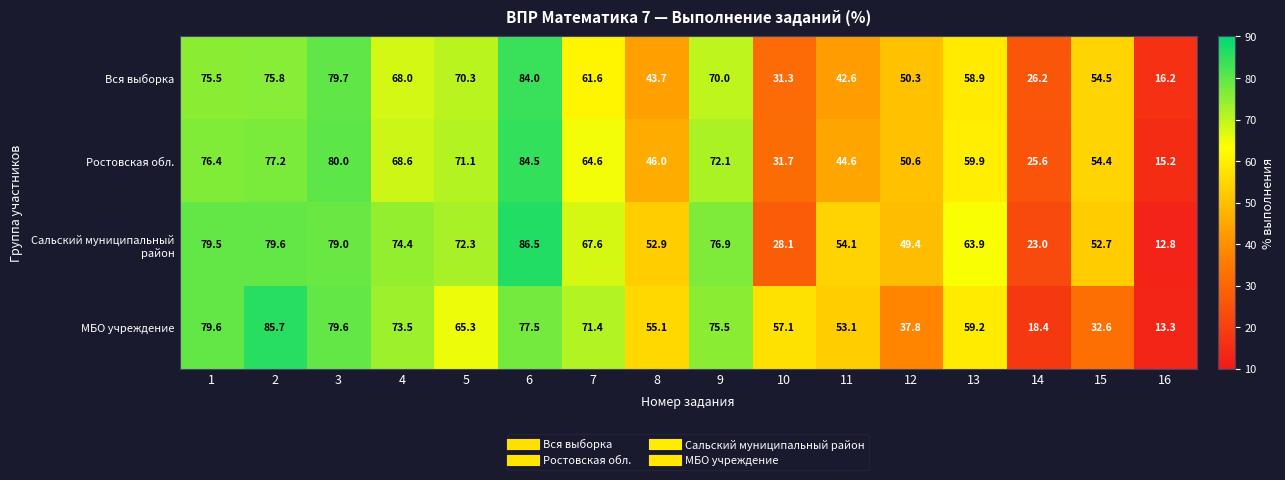

At which category is the sum across all series the highest?

6